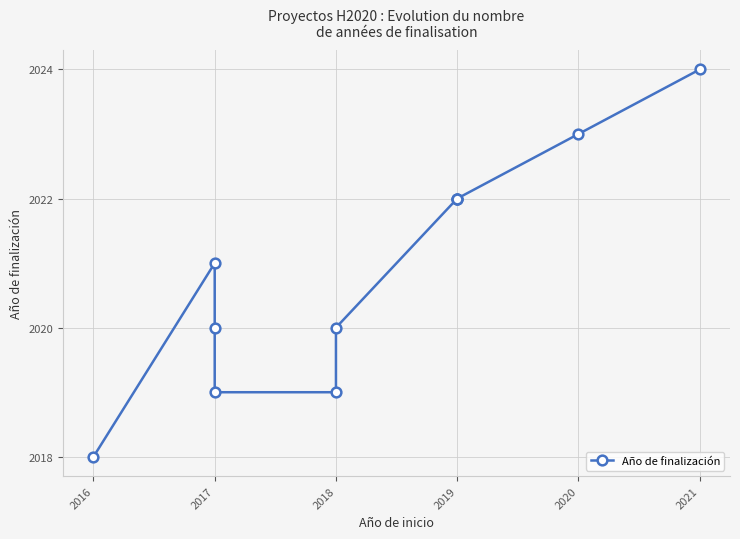

What is the average value?

2021